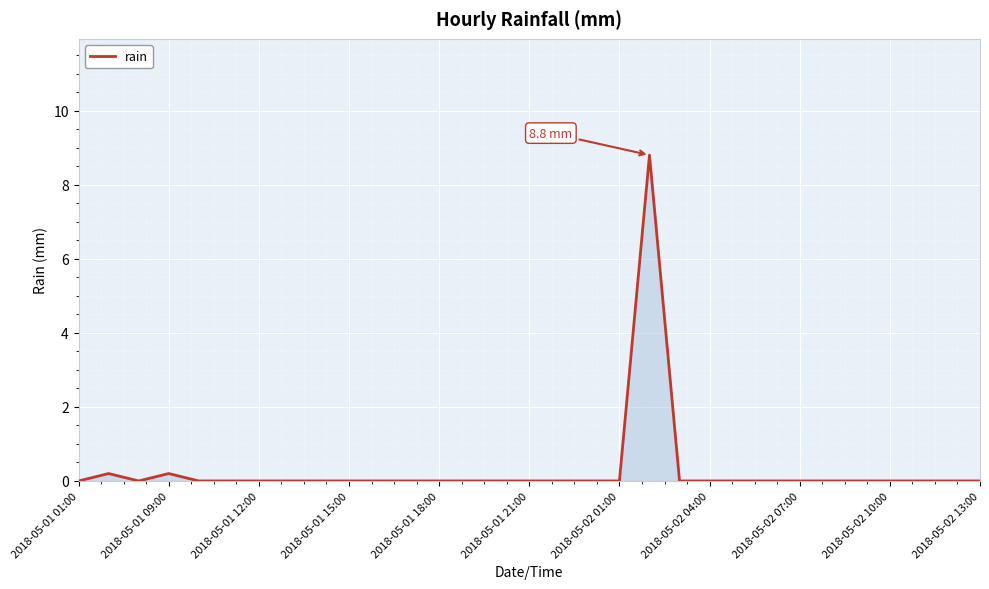

What is the maximum value shown in the chart?

8.8